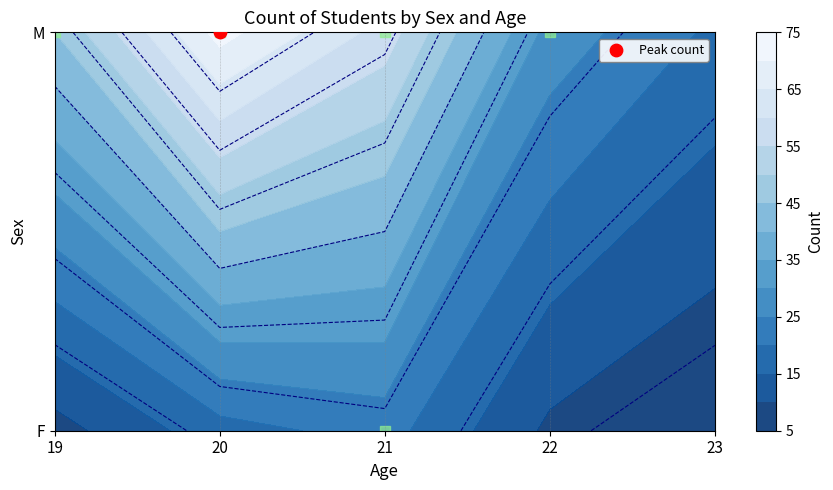

The chart shows a value of 72 at M_20. True or false?

True